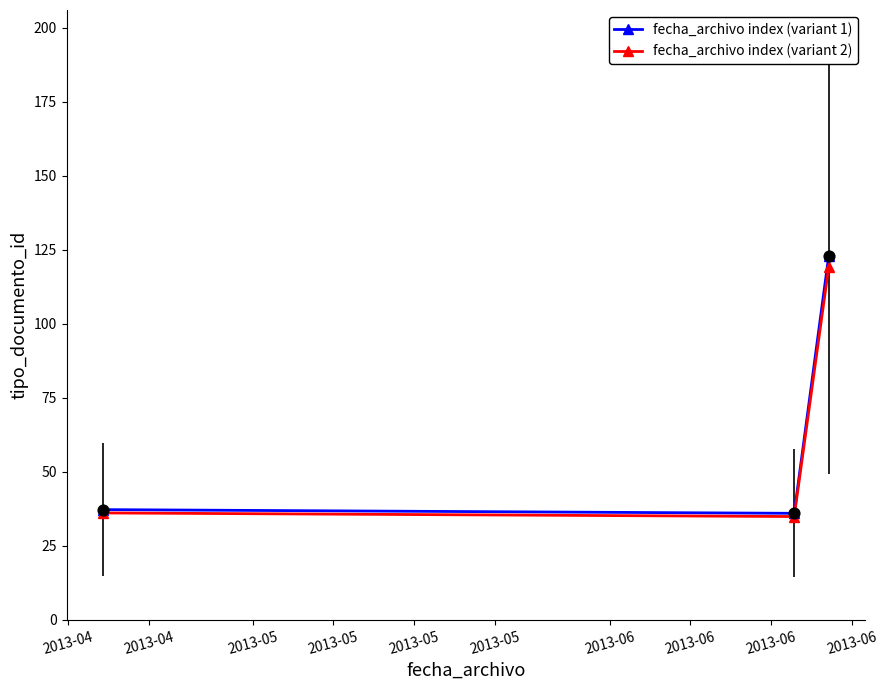

Which series has the largest range (max minus min)?

fecha_archivo index (variant 1)